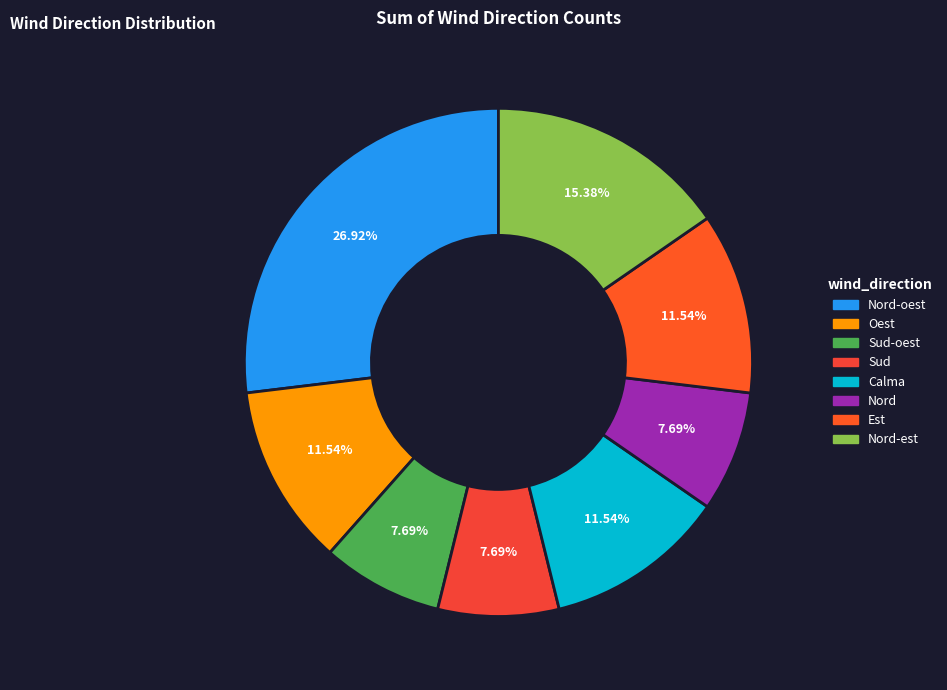

To the nearest percent, what is the difference between the largest and smallest slice percentages?

19%